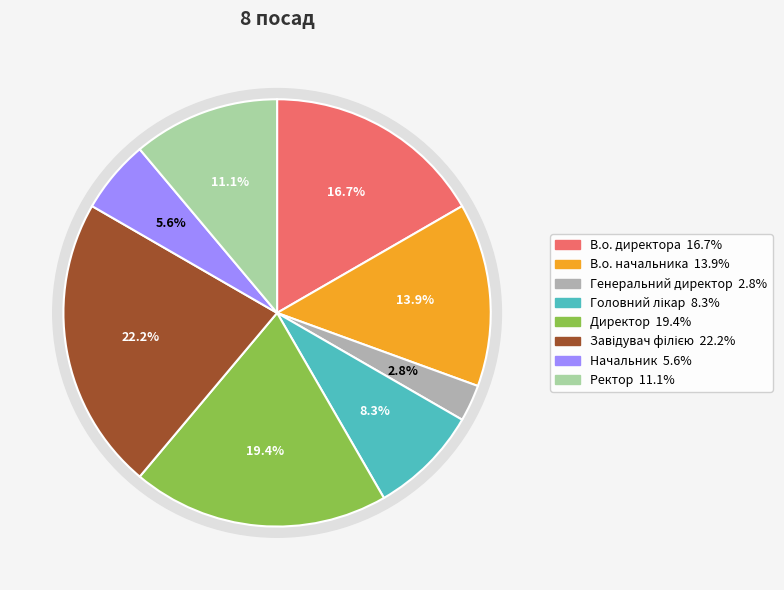

To the nearest percent, what is the difference between the Завідувач філією and Директор slice percentages?

3%